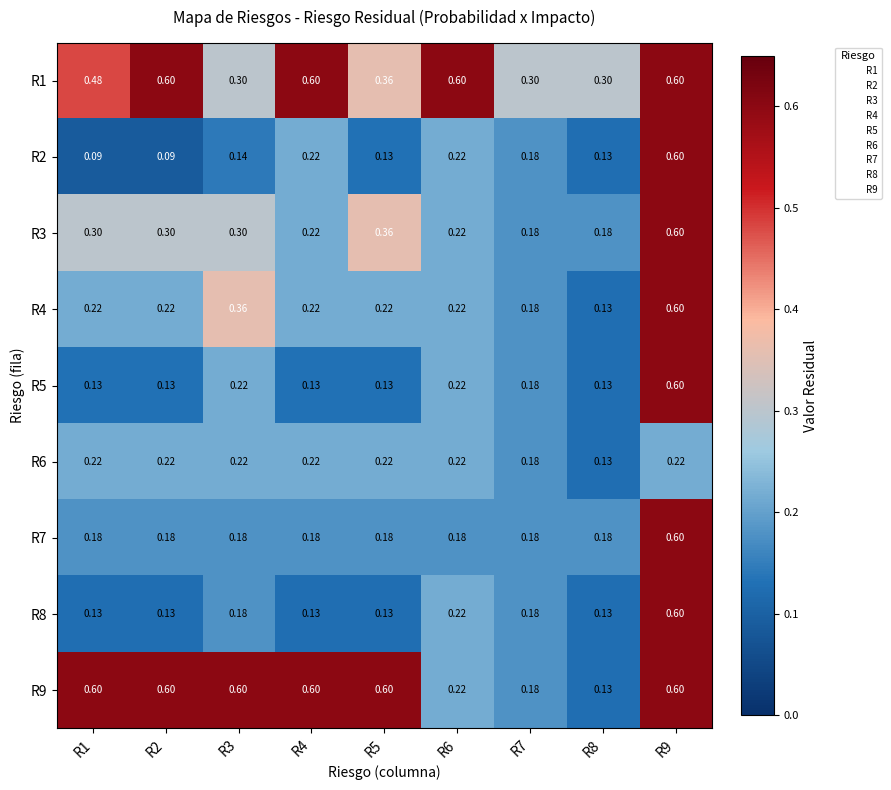

What is the total value across all series at R6?

2.3